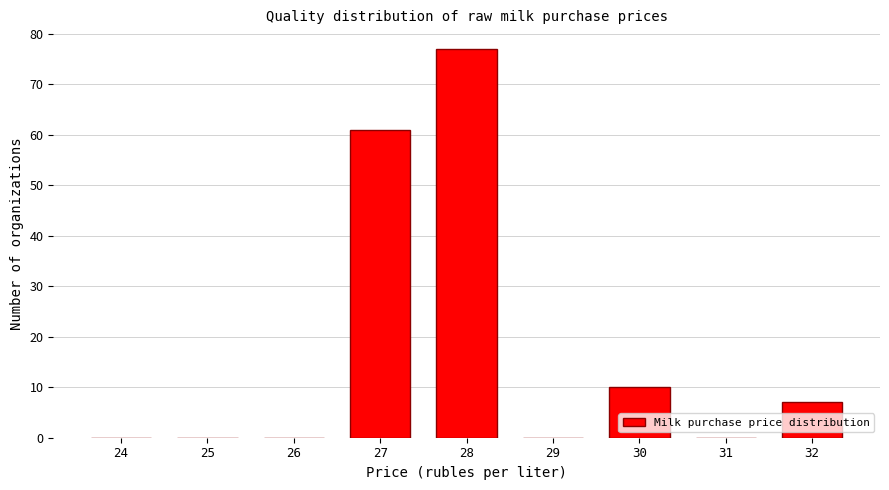

Reading left to right, transcribe all the data shown in this chart.

24=0	25=0	26=0	27=61	28=77	29=0	30=10	31=0	32=7